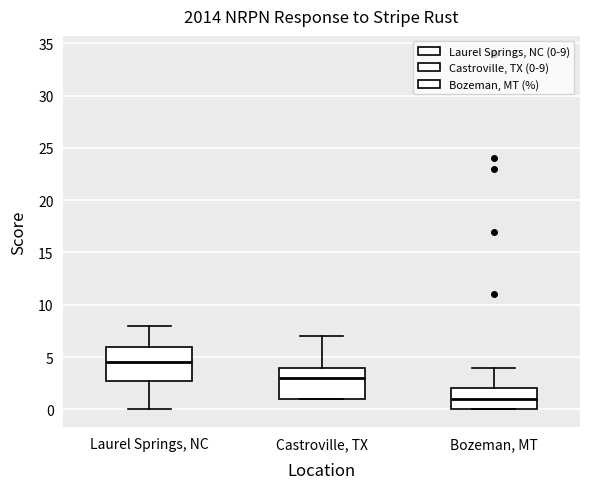

Reading left to right, read every box against the y-axis: the position of its median line, the range the box covers, and the ends of its whiskers. The values are not printed on the chart, so give them approximately, as read against the axis.

Laurel Springs, NC: median 4.5, box 3.0 to 6.0, whiskers 0.0 to 8.0
Castroville, TX: median 3.0, box 1.0 to 4.0, whiskers 1.0 to 7.0
Bozeman, MT: median 1.0, box 0.0 to 2.0, whiskers 0.0 to 4.0